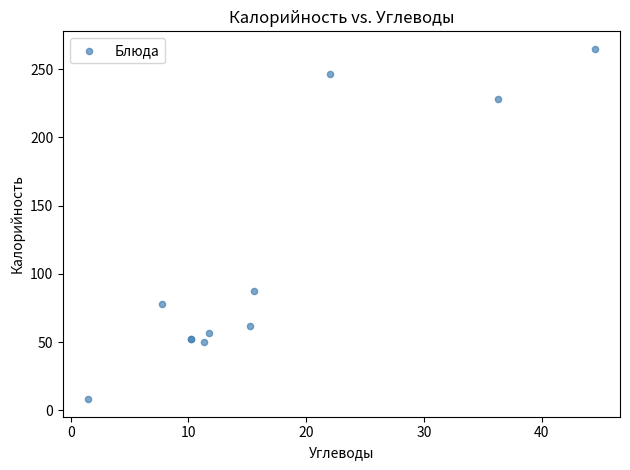

What Y value in the scatter plot is closest to 136?

87.2